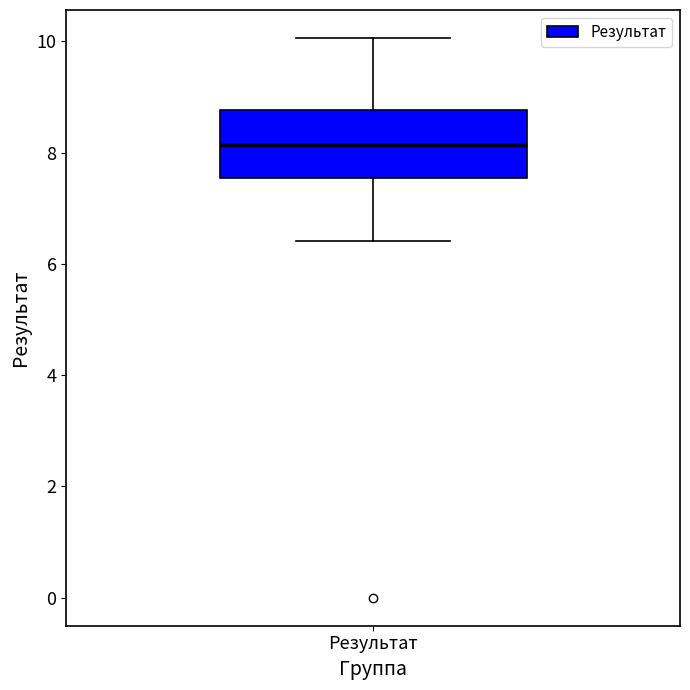

Read this box plot against the y-axis: the position of the median line, the range covered by the box, and the ends of both whiskers. The values are not printed on the chart, so give them approximately, as read against the axis.

median 8.2, box 7.6 to 8.8, whiskers 6.4 to 10.0